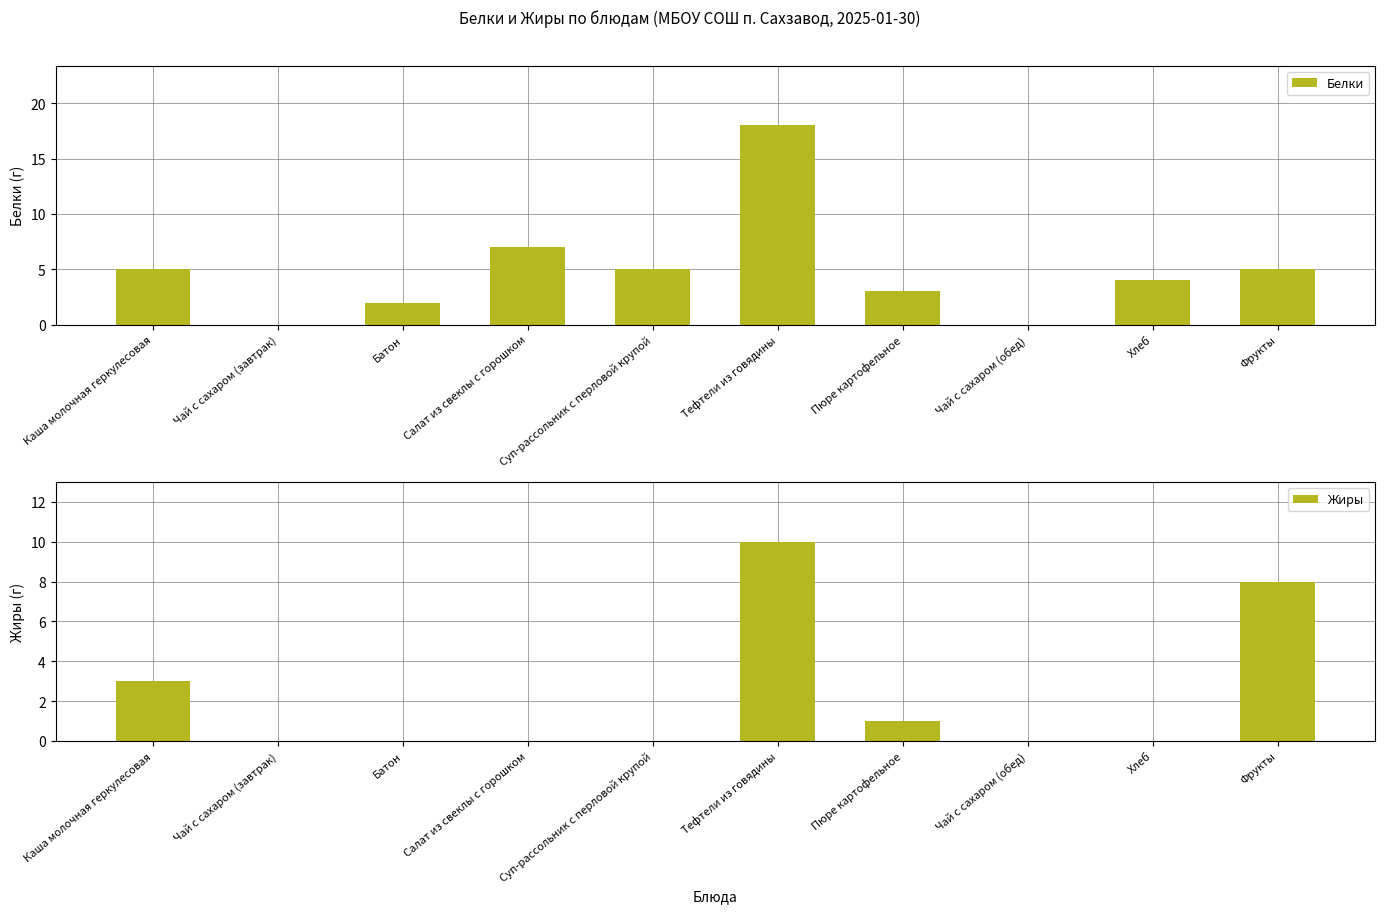

What is the label of the 2nd bar from the right?

Хлеб